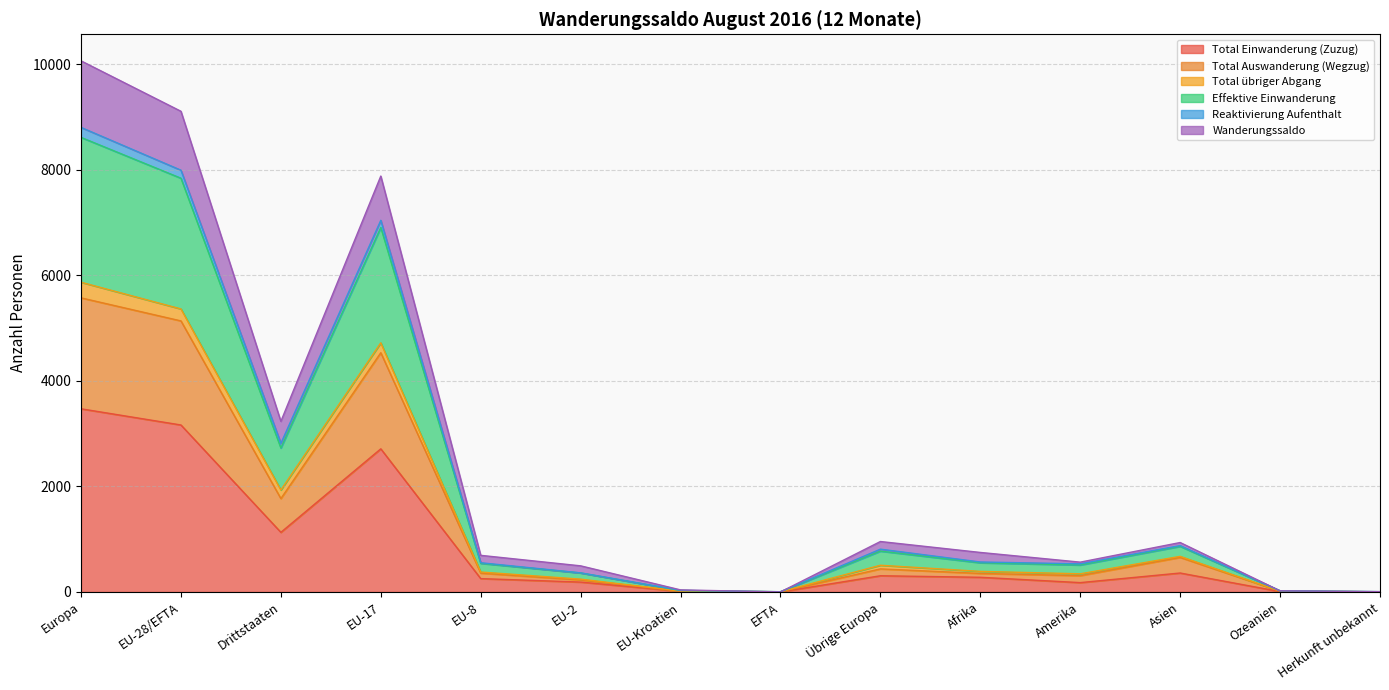

The Total Einwanderung (Zuzug) series shows 359 at Asien. True or false?

True